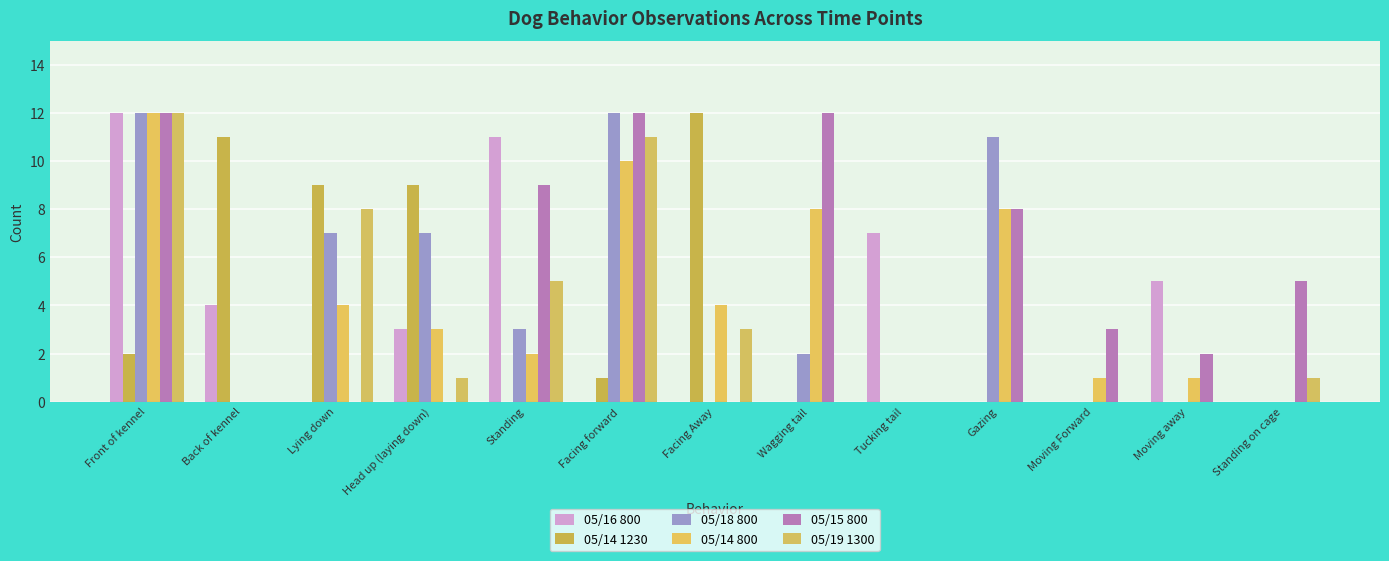

What is the difference between the highest and lowest values at Lying down?

9